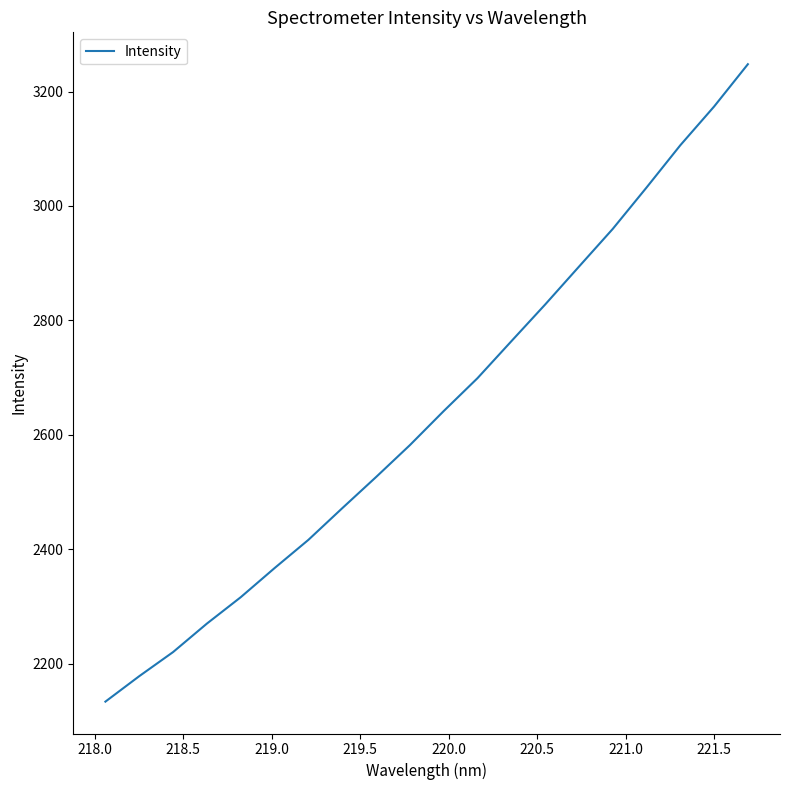

What is the maximum value shown in the chart?

3247.7